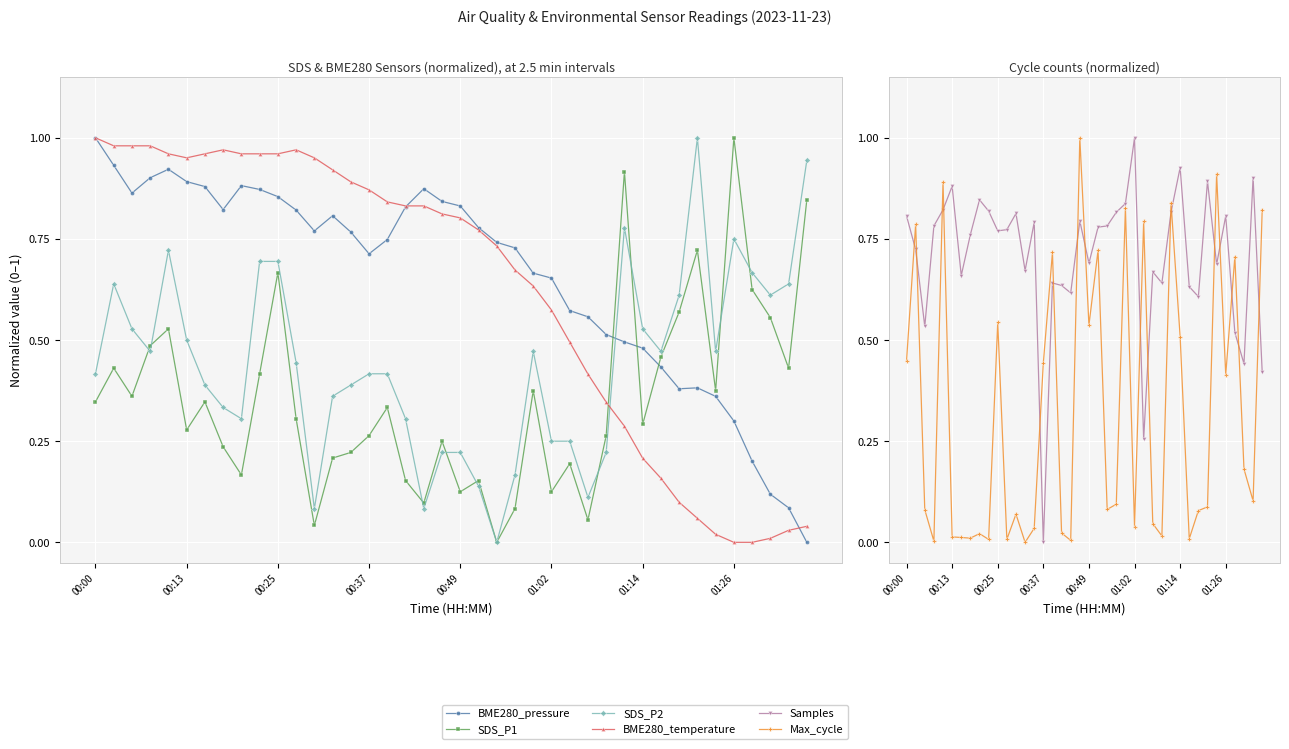

Which has a higher value, 29 or 22?

22